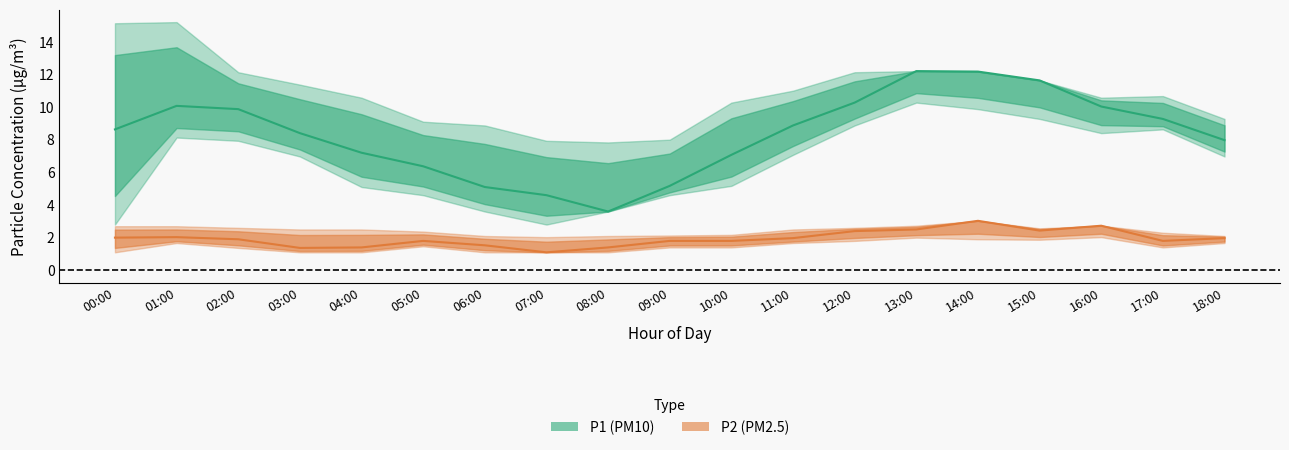

At 09:00, list the series in order from smallest to largest.

P2, P1